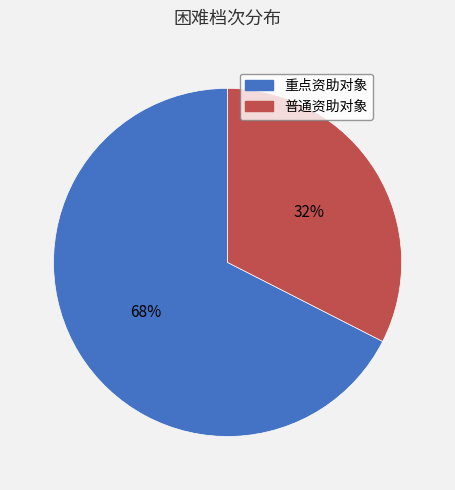

Do 重点资助对象 and 普通资助对象 together represent more than half of the pie?

Yes